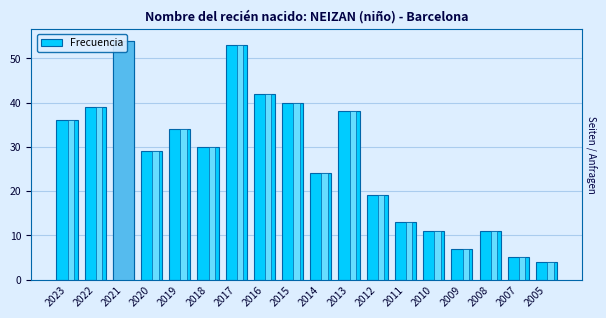

What is the value of the 18th bar from the left?

4